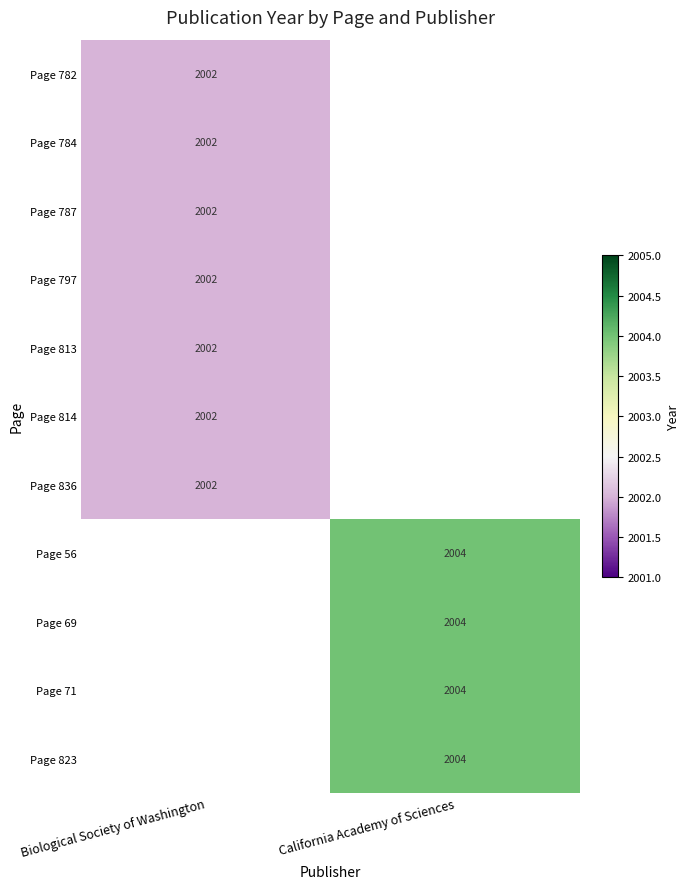

Which category has the lowest value across all series?

Biological Society of Washington